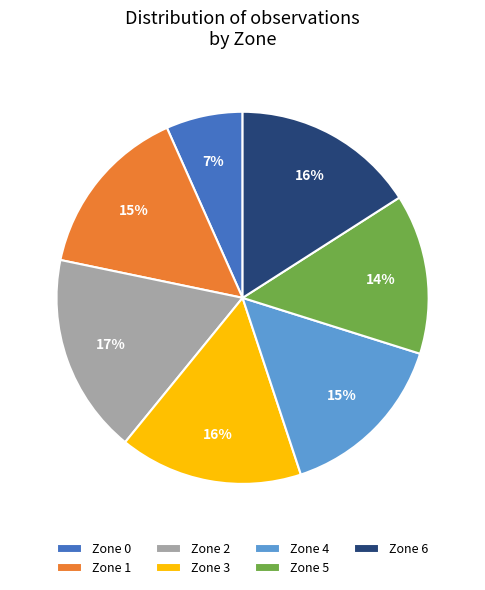

Do Zone 4 and Zone 3 together represent more than half of the pie?

No